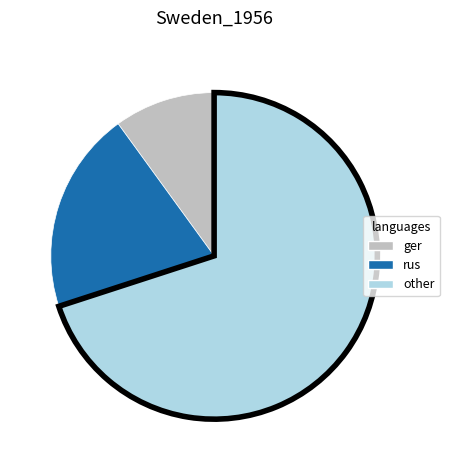

What is the ratio of the value at other to the value at rus?

3.5